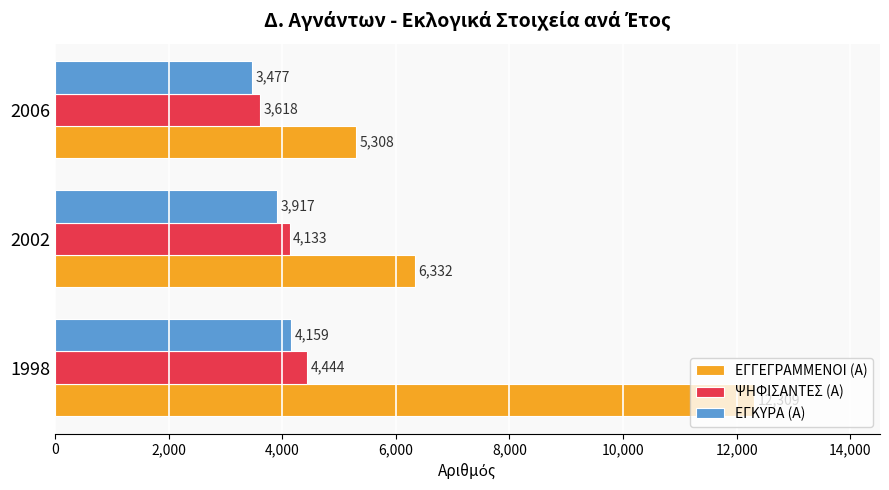

Rank the series at 2006 from highest to lowest value.

ΕΓΓΕΓΡΑΜΜΕΝΟΙ (Α), ΨΗΦΙΣΑΝΤΕΣ (Α), ΕΓΚΥΡΑ (Α)